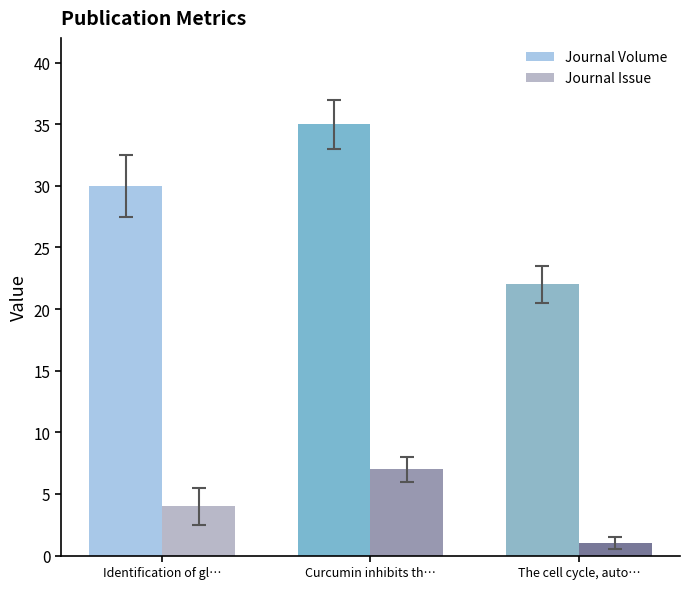

How many distinct data groups are displayed?

2